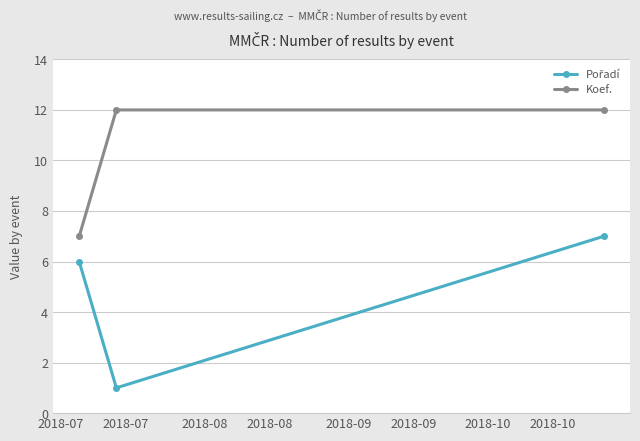

What is the value of the Koef. point at the 2nd from the left?

12